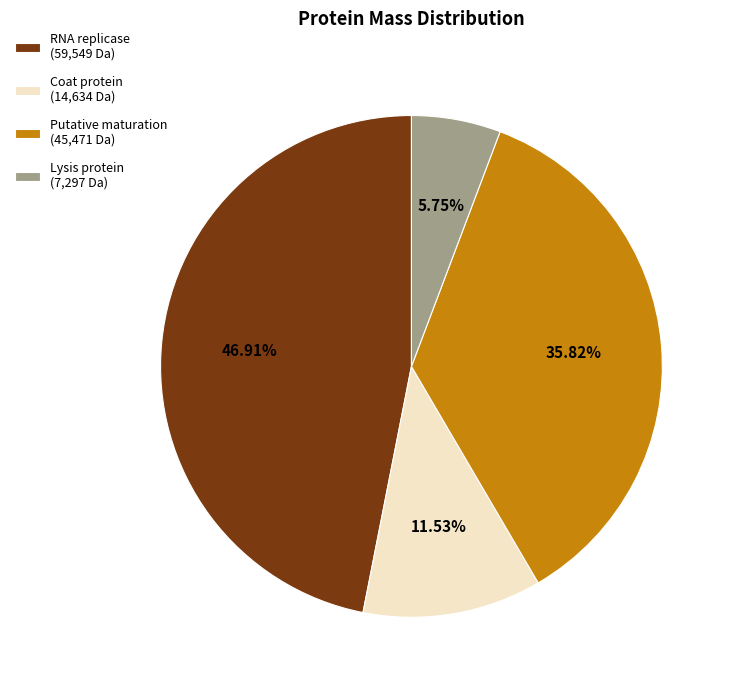

How many slices are in this pie chart?

4